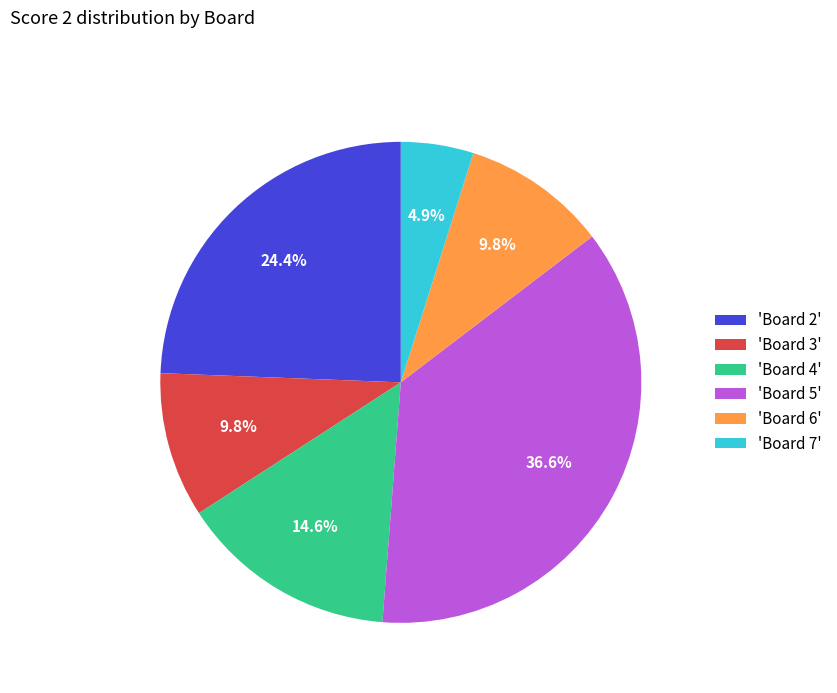

To the nearest percent, what is the average slice percentage?

17%